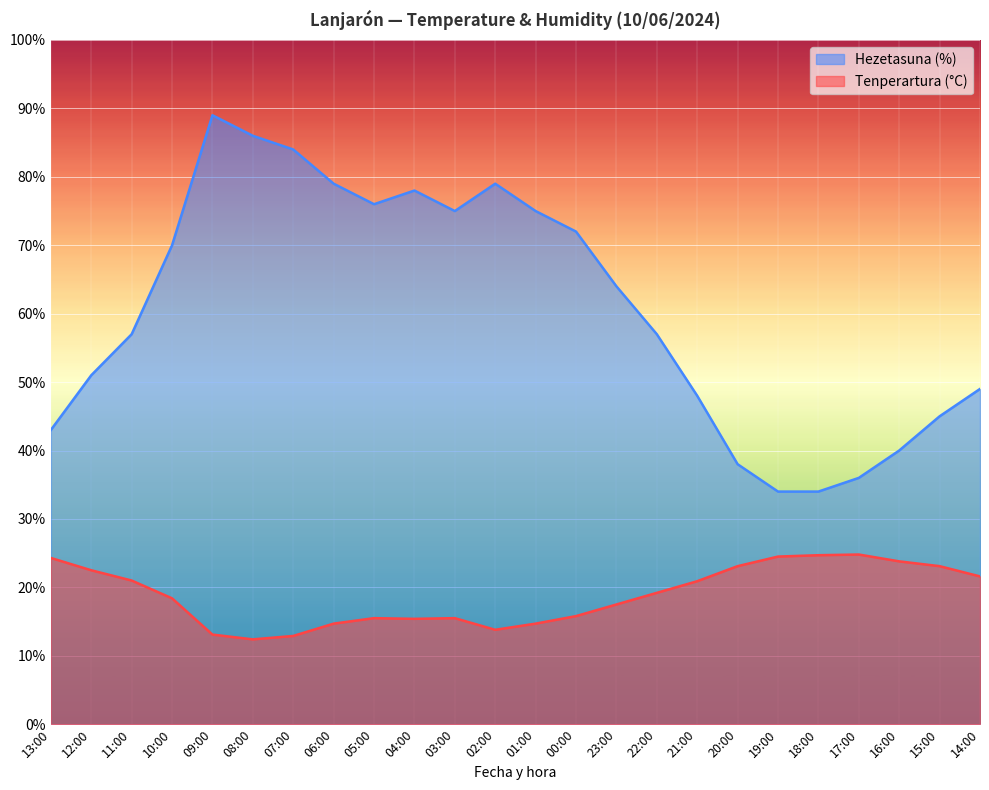

True or false: Hezetasuna (%) and Tenperartura (°C) intersect in this chart.

False